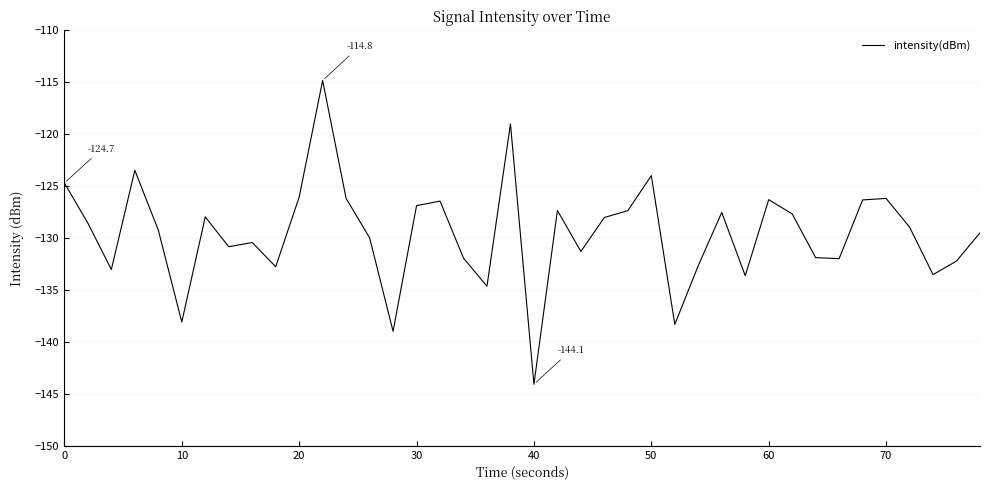

What is the smallest value displayed?

-144.1